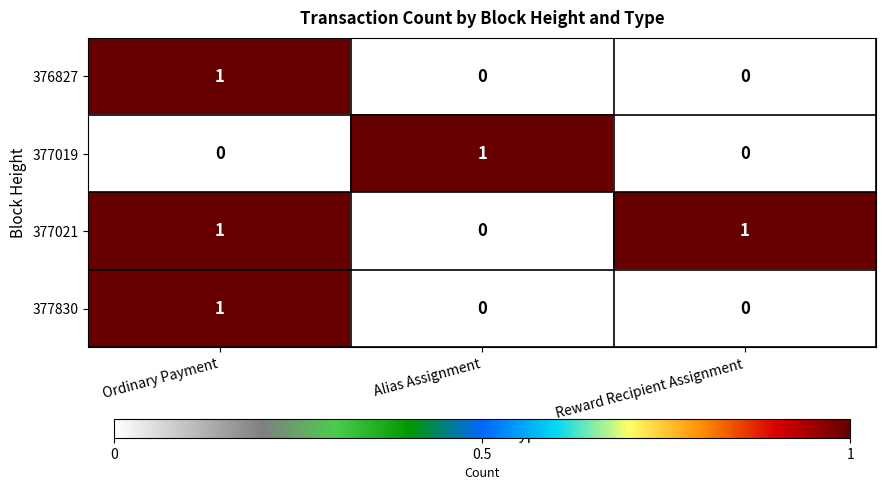

The value of 377021 at Ordinary Payment is 1. True or false?

True